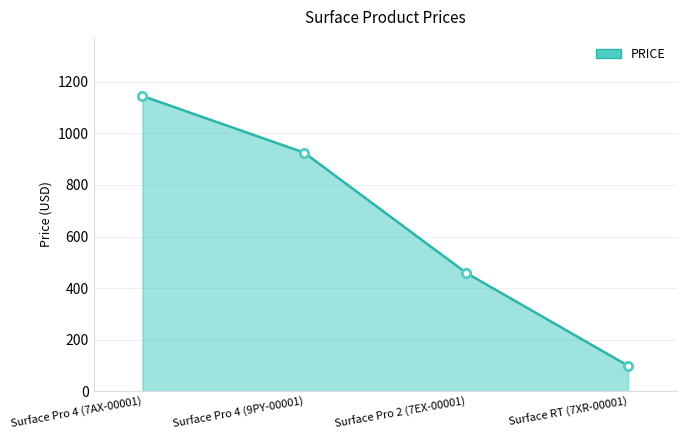

The chart shows a value of 1751 at Surface Pro 4 (7AX-00001). True or false?

False